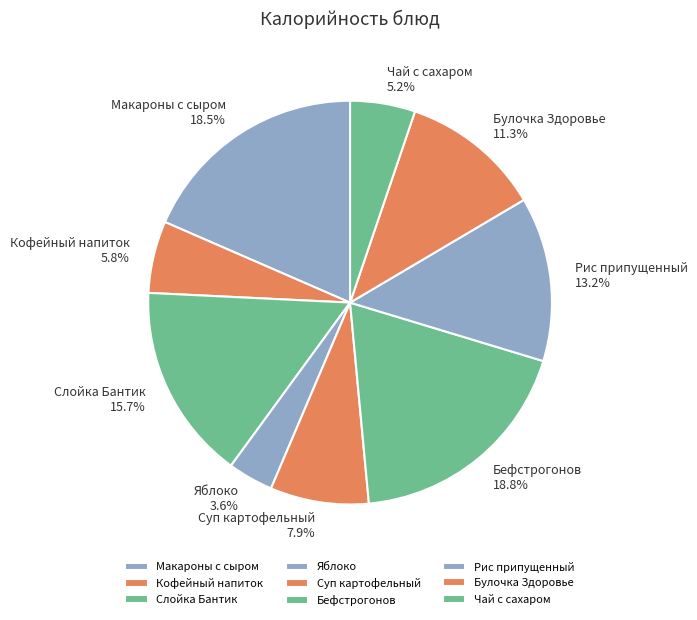

Is the sum of Яблоко and Рис припущенный greater than half?

No